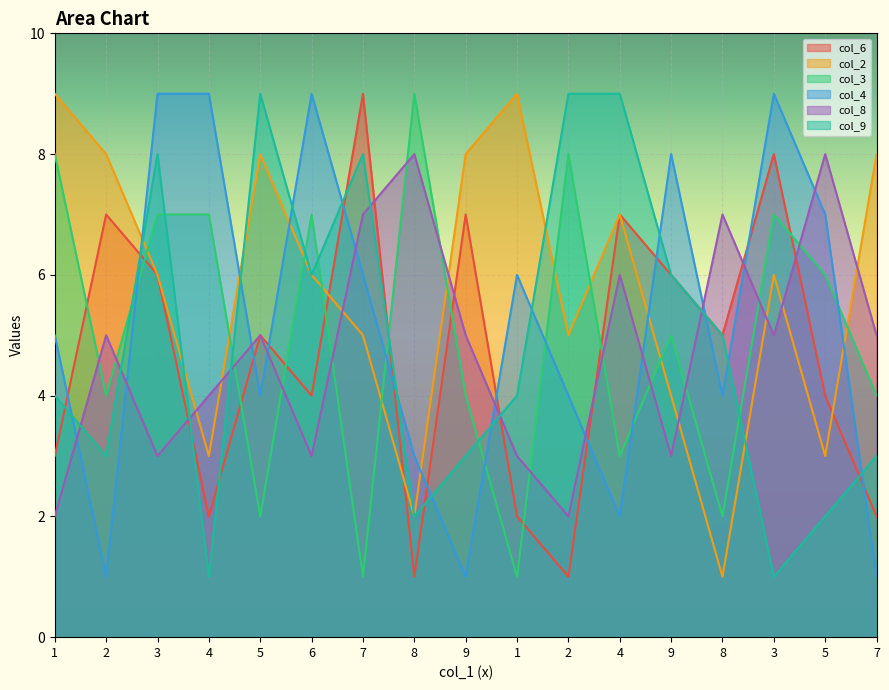

At which category is the sum across all series the highest?

3